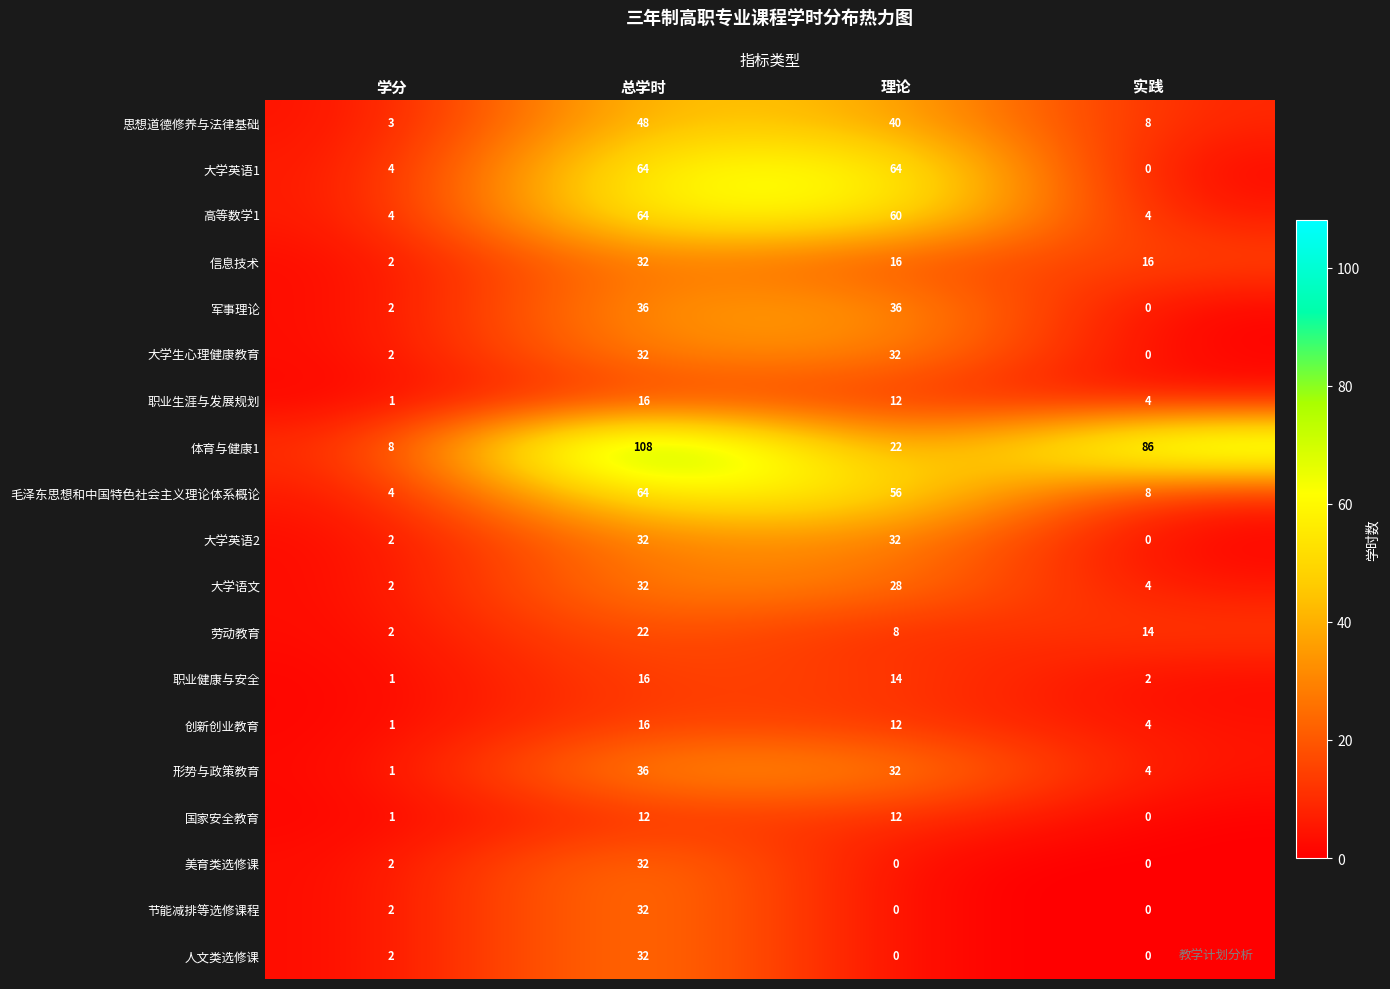

The value of 国家安全教育 at 总学时 is 7. True or false?

False